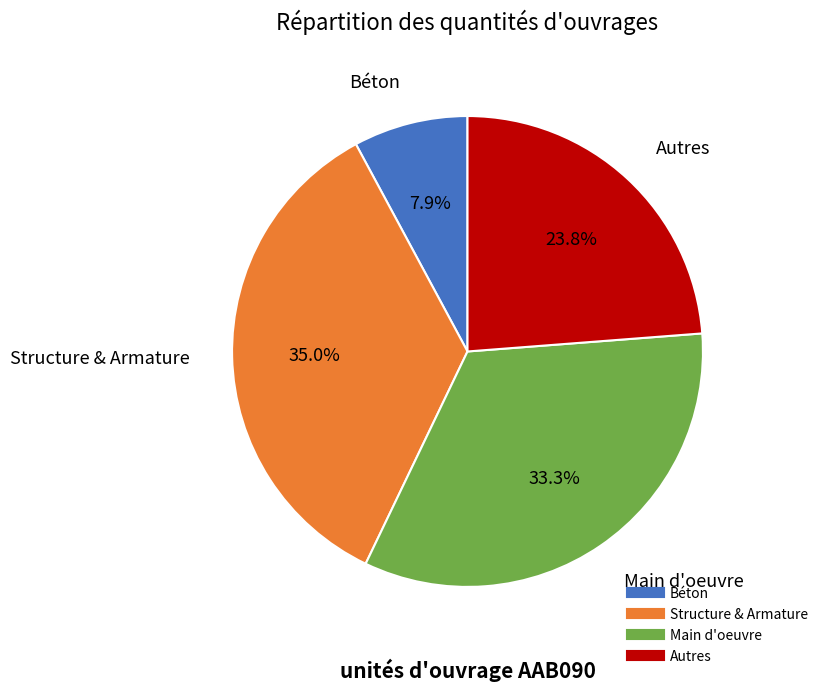

Is there a majority slice in this chart?

No